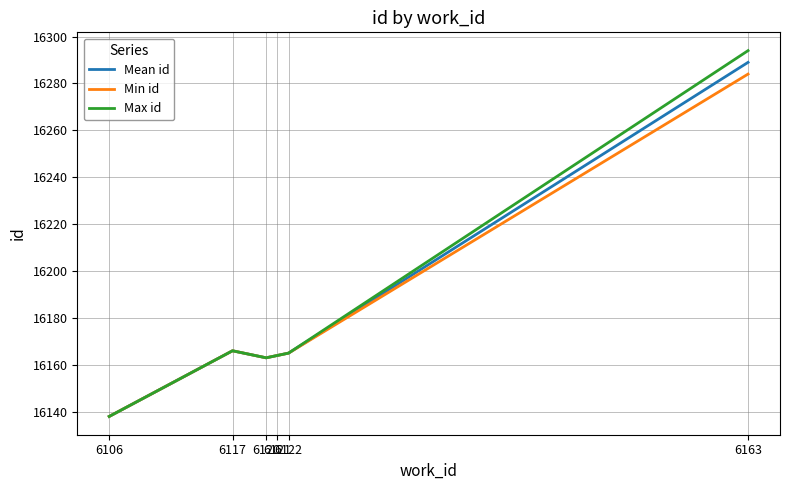

Which category has the highest value in the Min id series?

6163